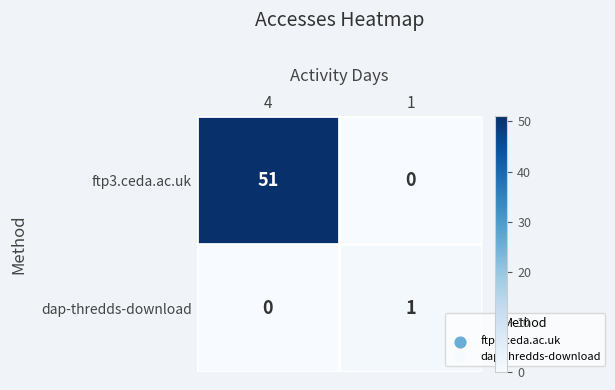

Rank the series by their maximum value, from lowest to highest.

dap-thredds-download, ftp3.ceda.ac.uk